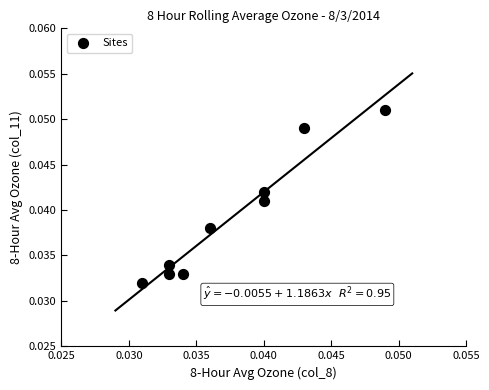

How many points are shown in the scatter plot?

9